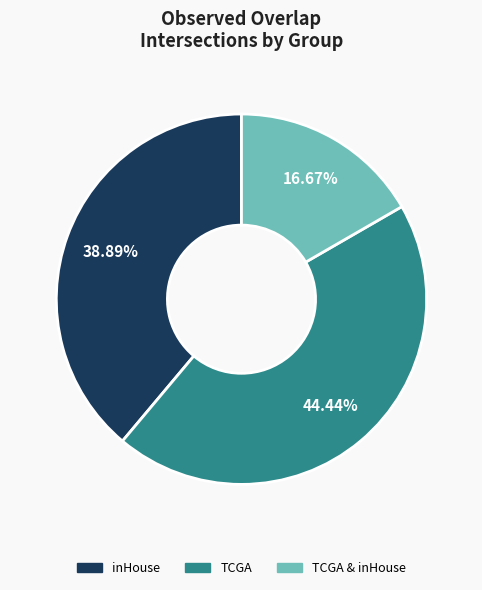

Is there any slice that represents more than half of the pie?

No